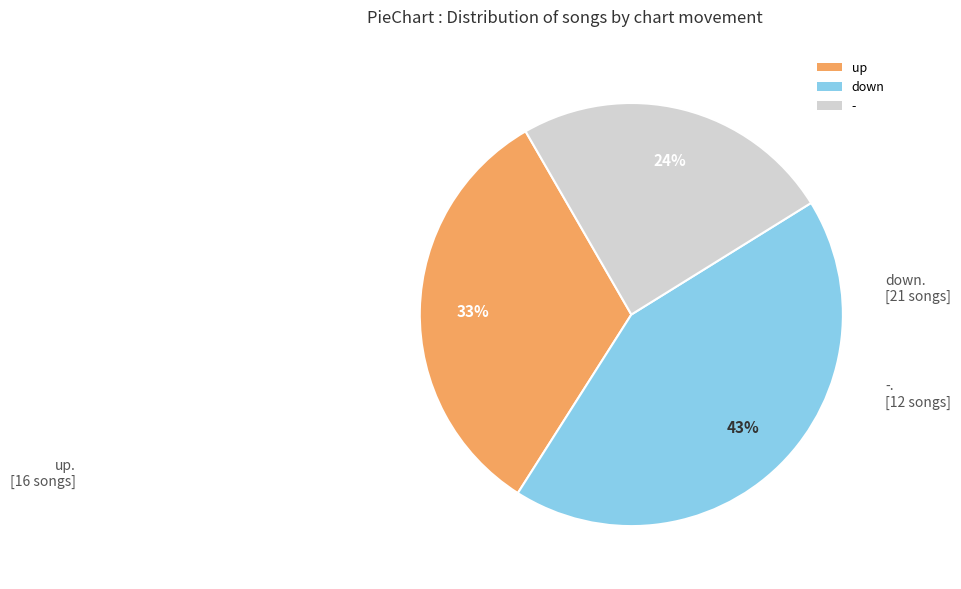

What percentage is the down slice, to the nearest percent?

43%